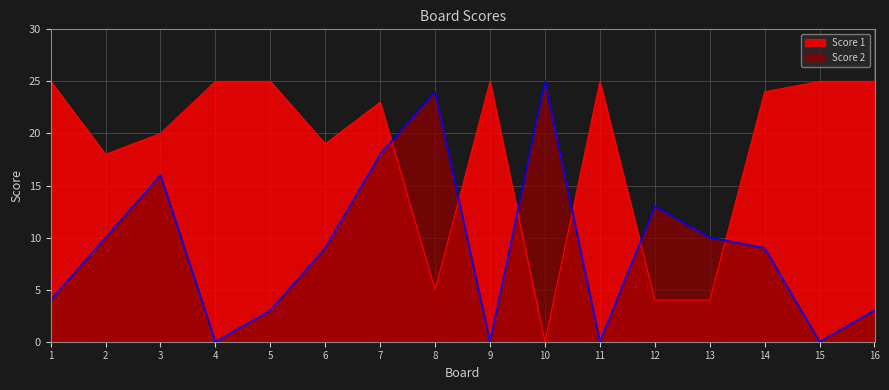

How many interior local valleys does the Score 2 series have?

4